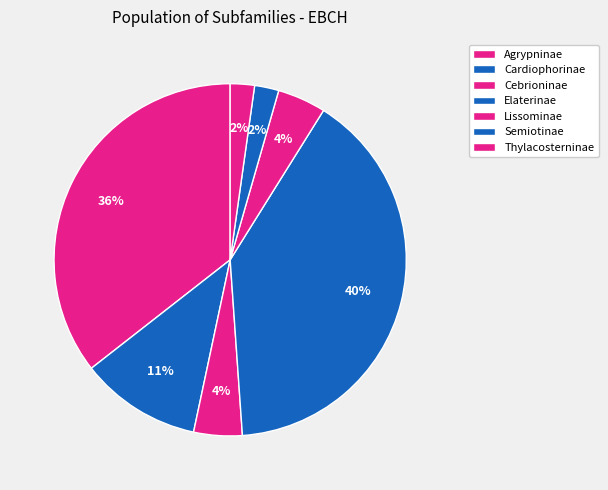

Between Elaterinae and Thylacosterninae, which is larger?

Elaterinae